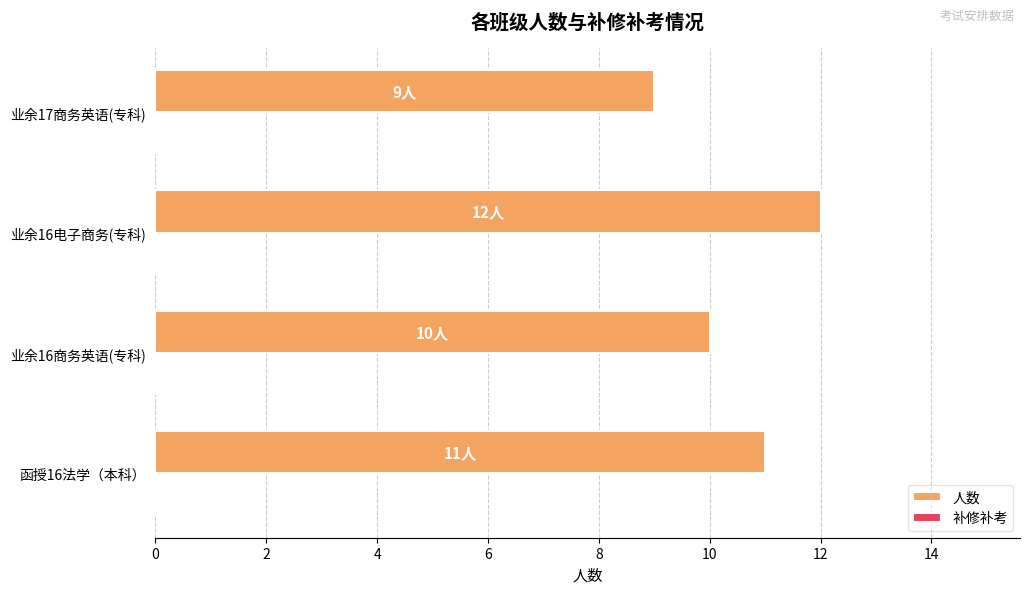

What is the approximate value at 函授16法学（本科）?

11